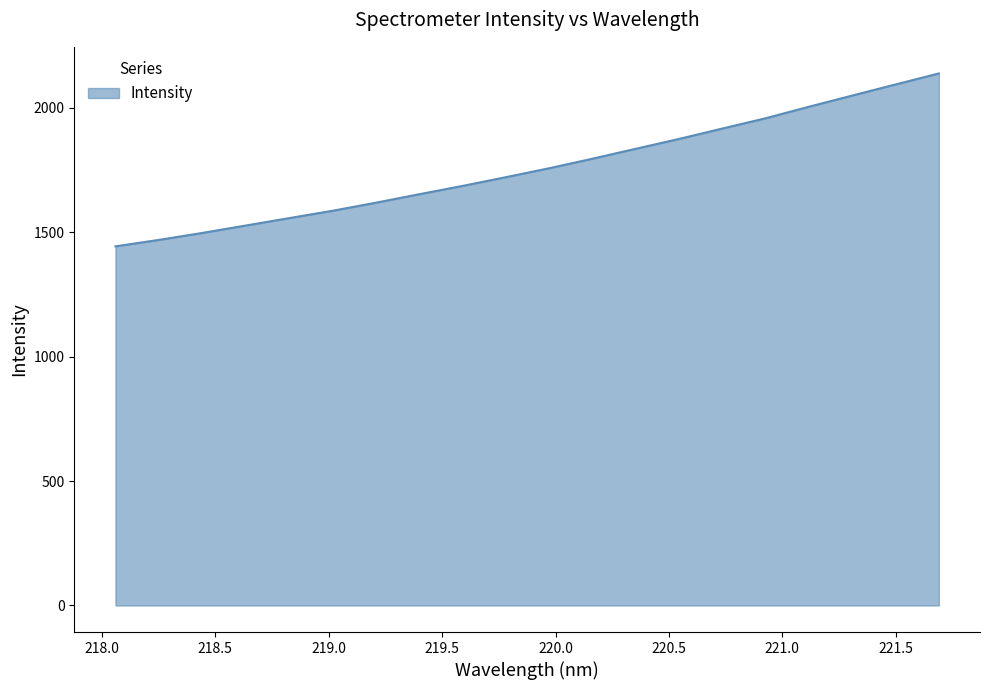

What is the difference between the maximum and minimum values?

695.2